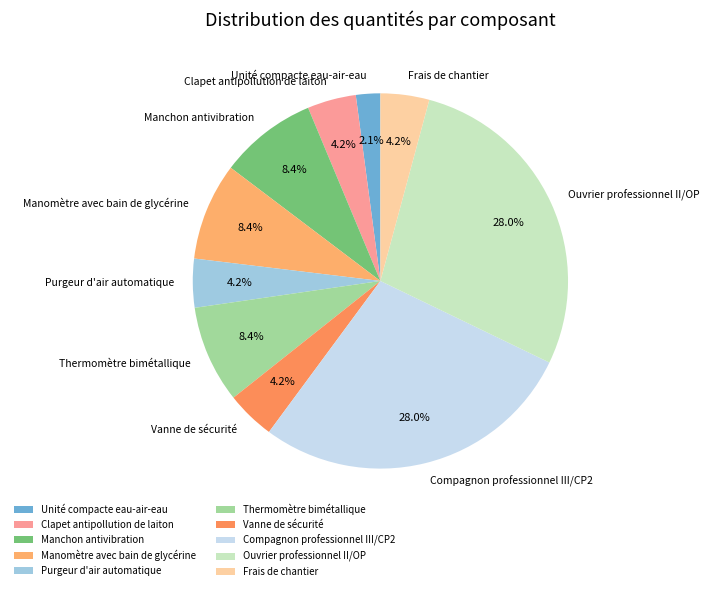

Combined, do Thermomètre bimétallique and Vanne de sécurité account for over 50%?

No